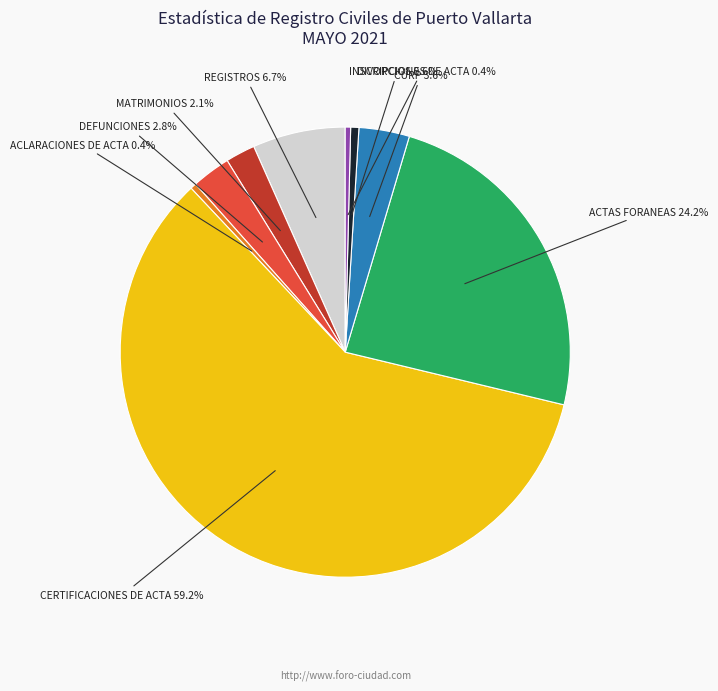

Between CERTIFICACIONES DE ACTA and DIVORCIOS, which is larger?

CERTIFICACIONES DE ACTA